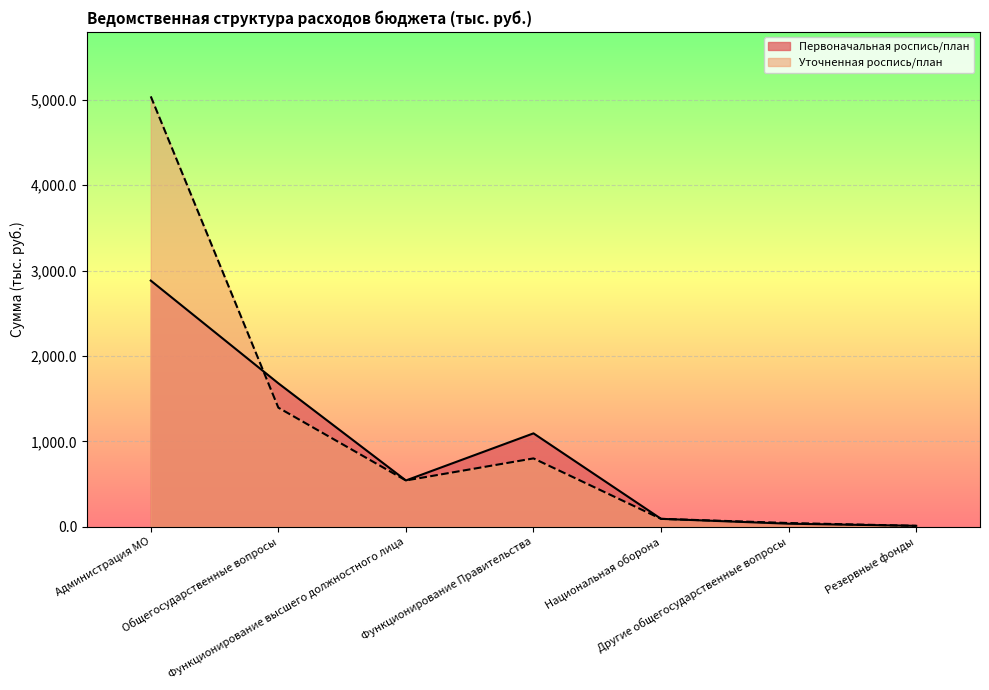

At Другие общегосударственные вопросы, list the series in order from largest to smallest.

Уточненная роспись/план, Первоначальная роспись/план